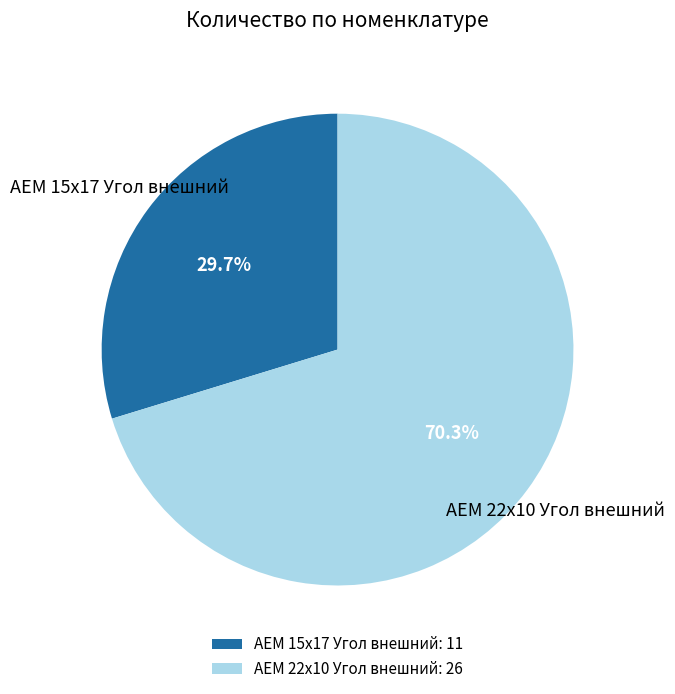

Which slice is the largest?

AEM 22x10 Угол внешний